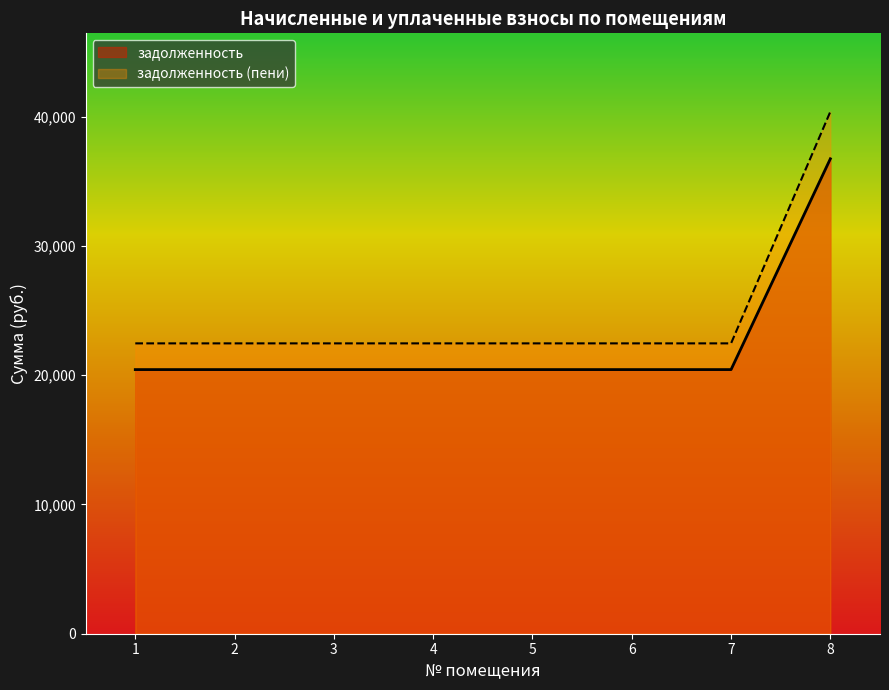

Between 3 and 5, which is larger?

3